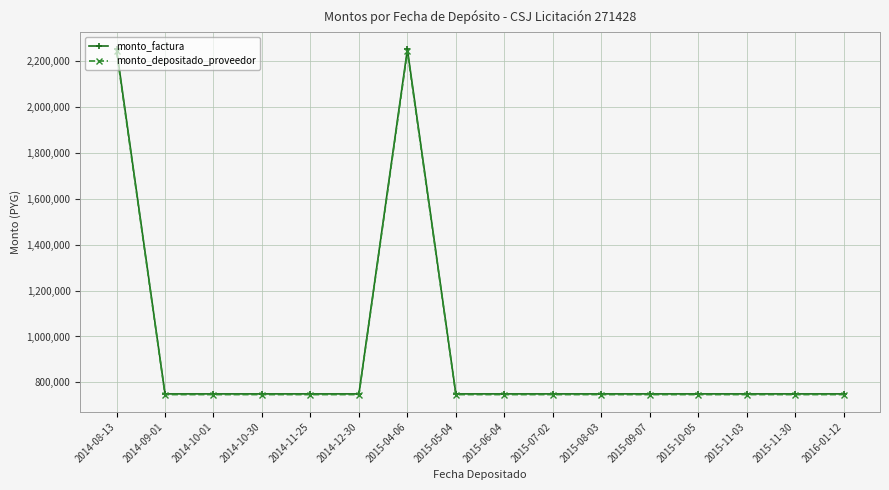

True or false: monto_factura and monto_depositado_proveedor intersect in this chart.

False